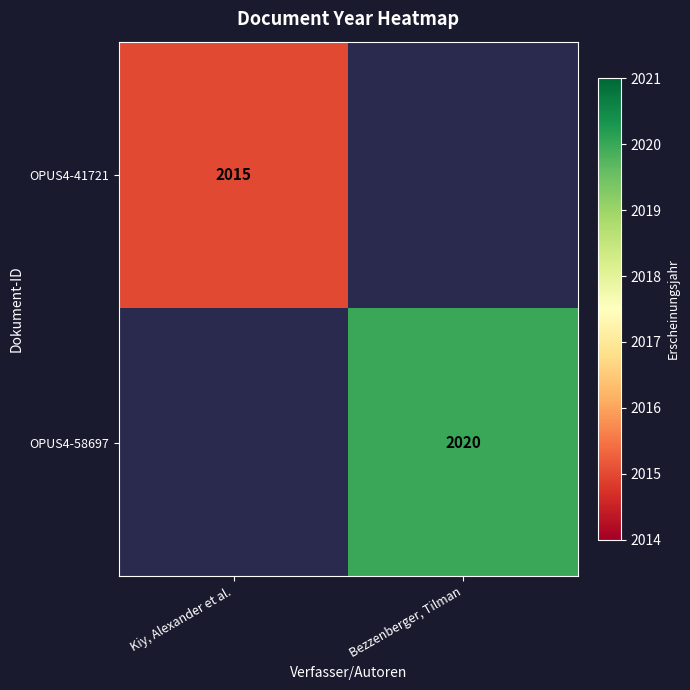

Is the value of OPUS4-58697 at Bezzenberger, Tilman greater than the value of OPUS4-41721 at Kiy, Alexander et al.?

Yes